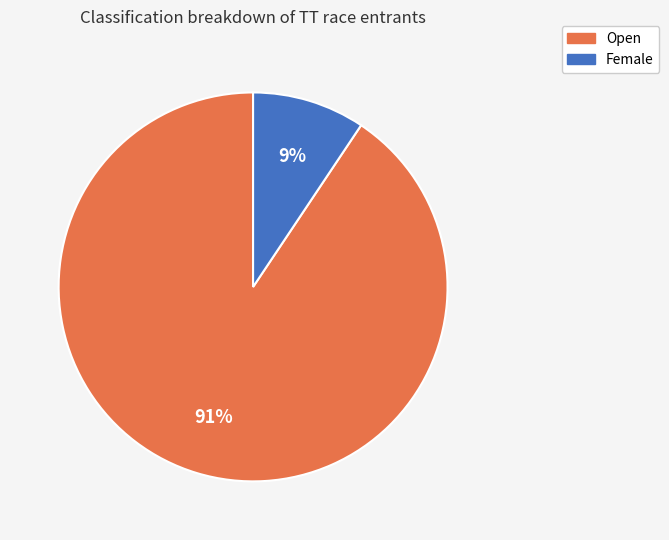

Which has a higher value, Female or Open?

Open